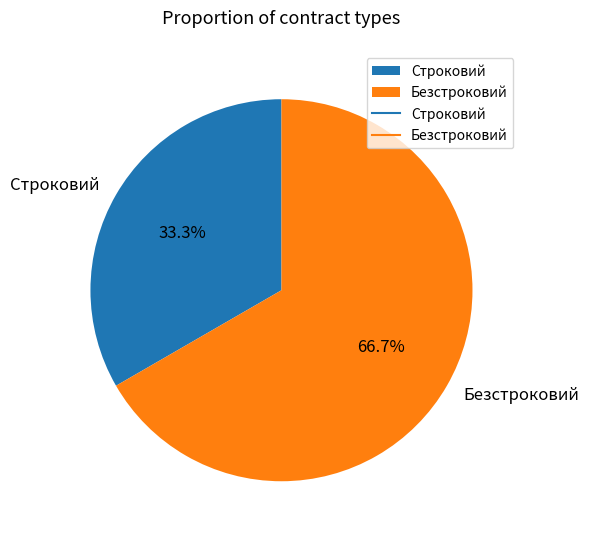

Between Строковий and Безстроковий, which is larger?

Безстроковий